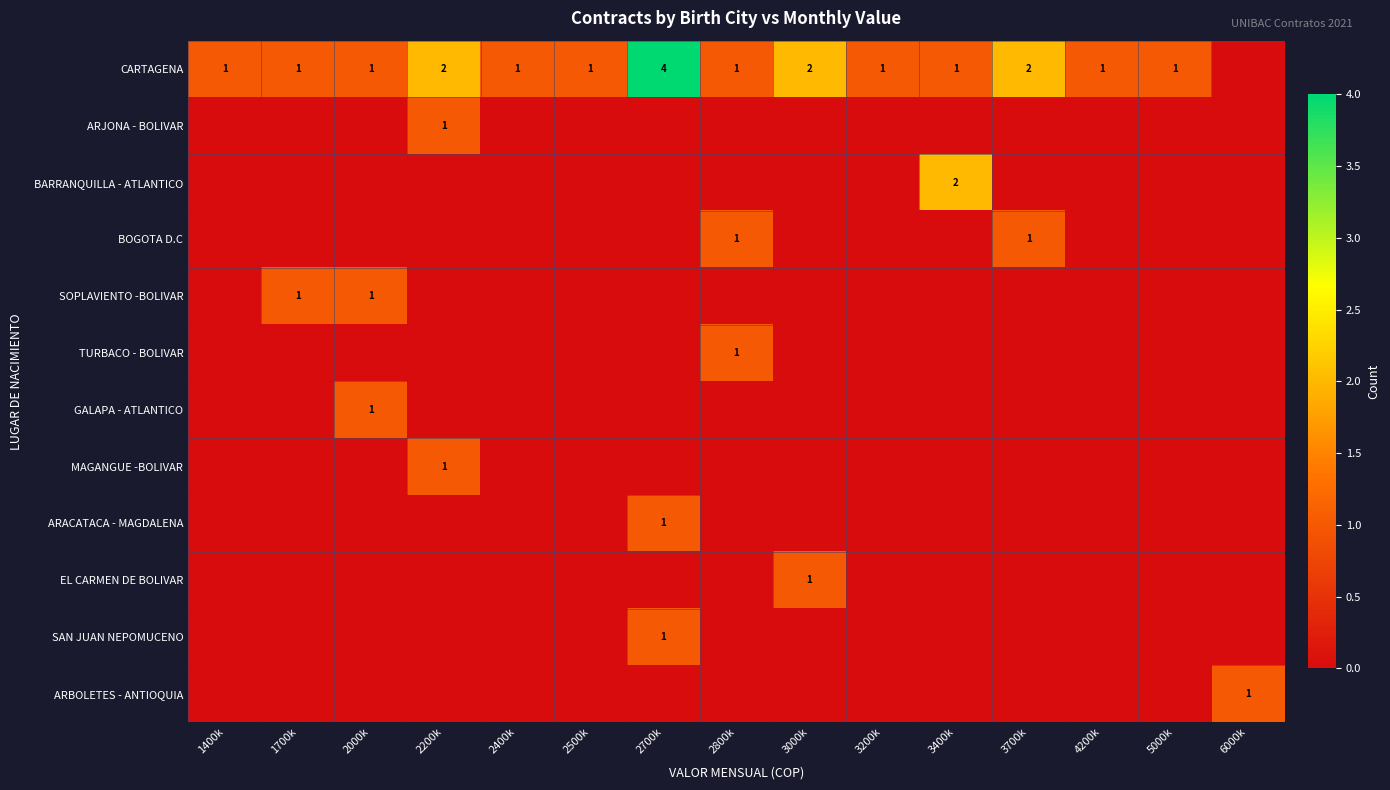

True or false: CARTAGENA has a value of 1 at 2500k.

True